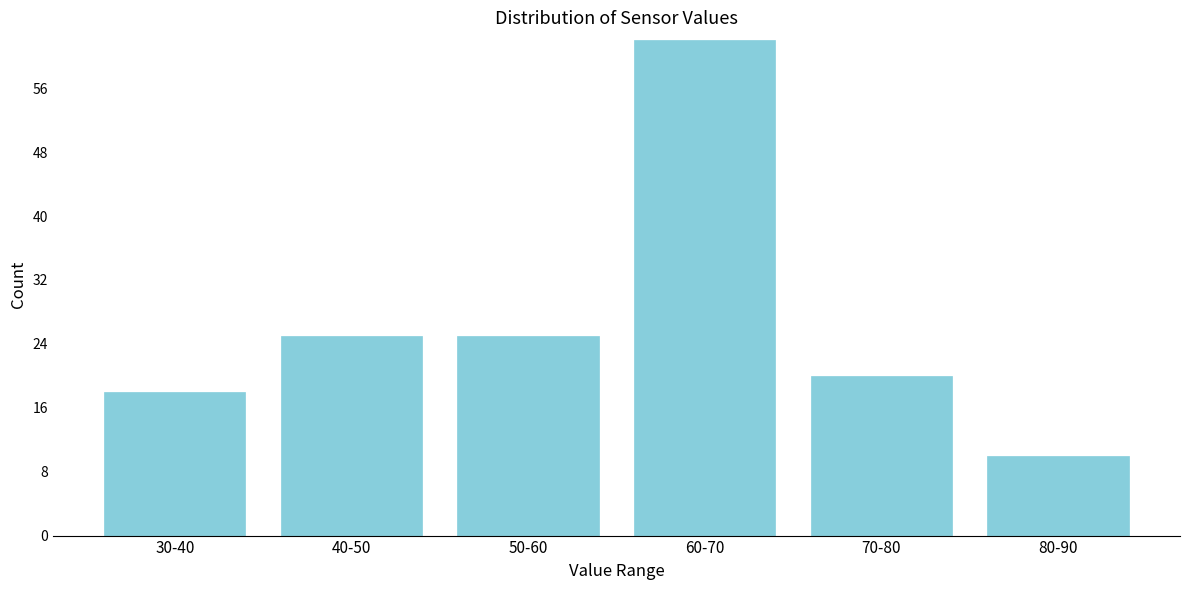

Reading left to right, extract all data points from this chart.

30-40=18	40-50=25	50-60=25	60-70=62	70-80=20	80-90=10